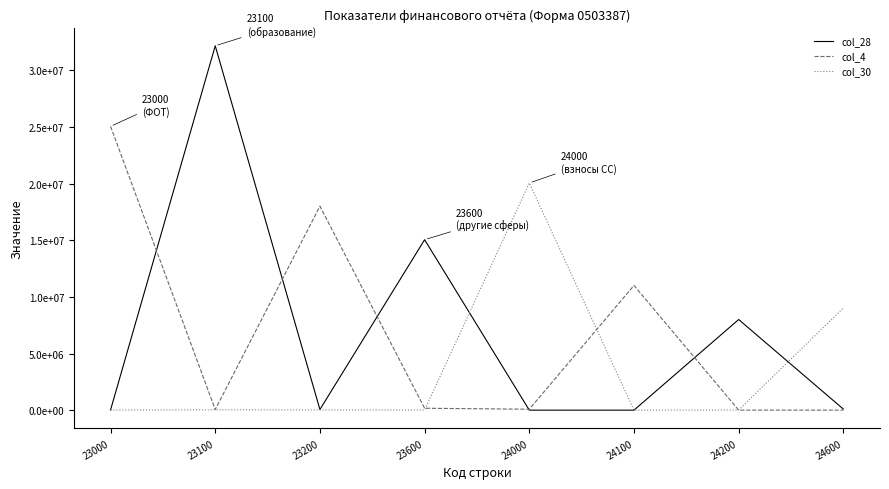

True or false: col_30 has more than 1 interior local peaks.

True